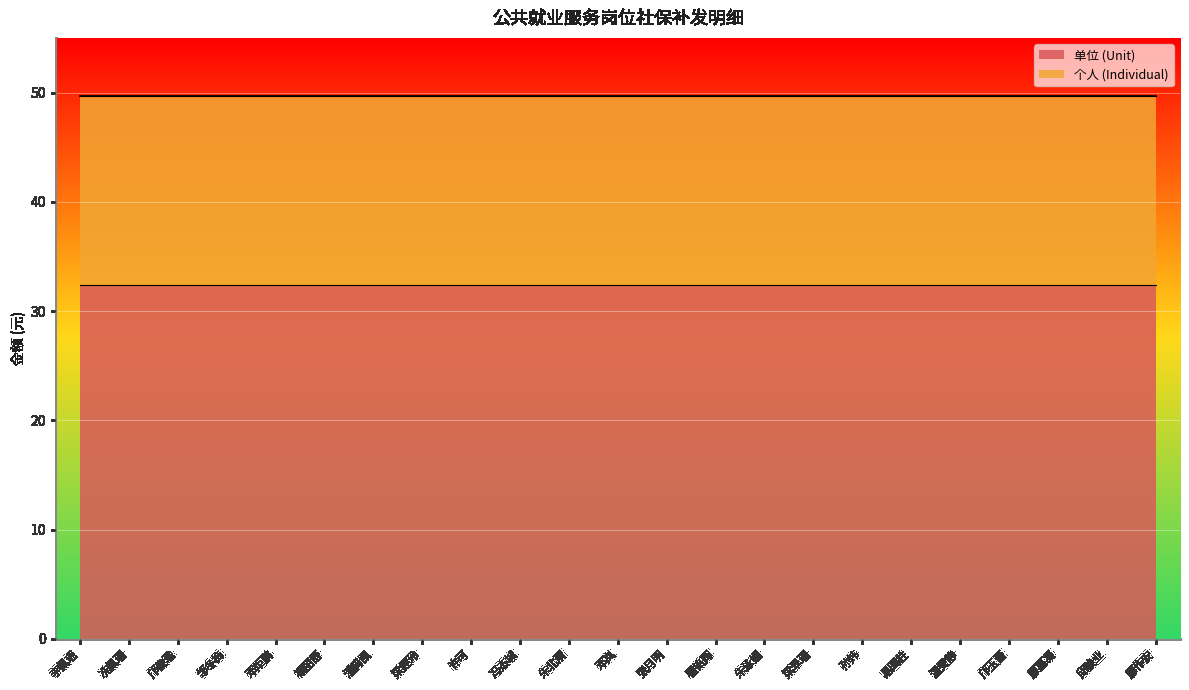

The value of 个人 (Individual) at 廖作安 is 17.3. True or false?

True